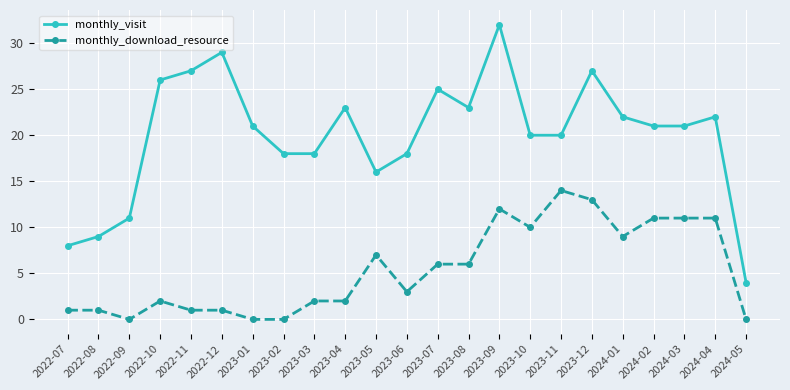

At which label does monthly_visit reach its peak?

2023-09